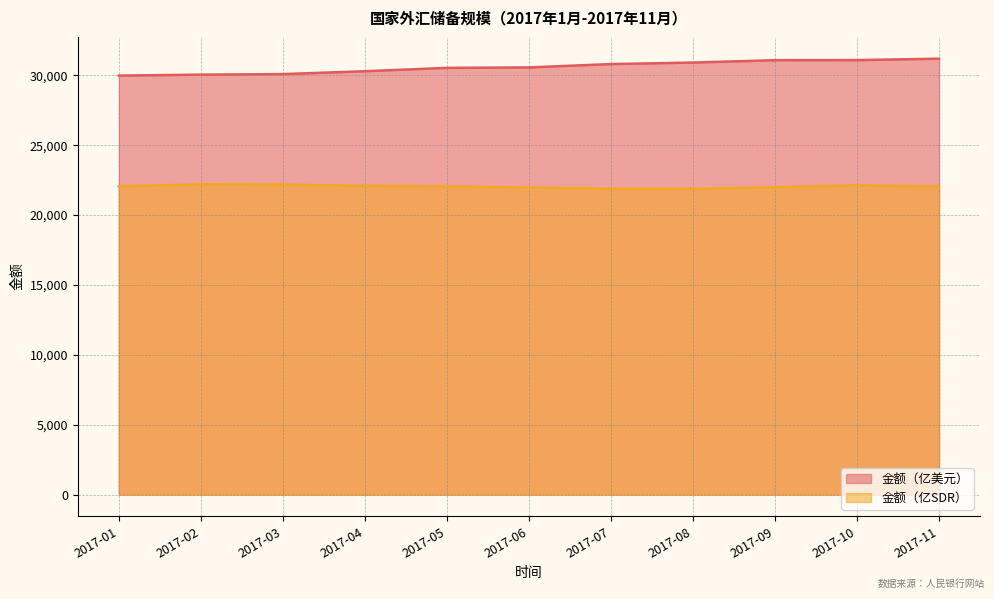

How many lines are shown in the chart?

2